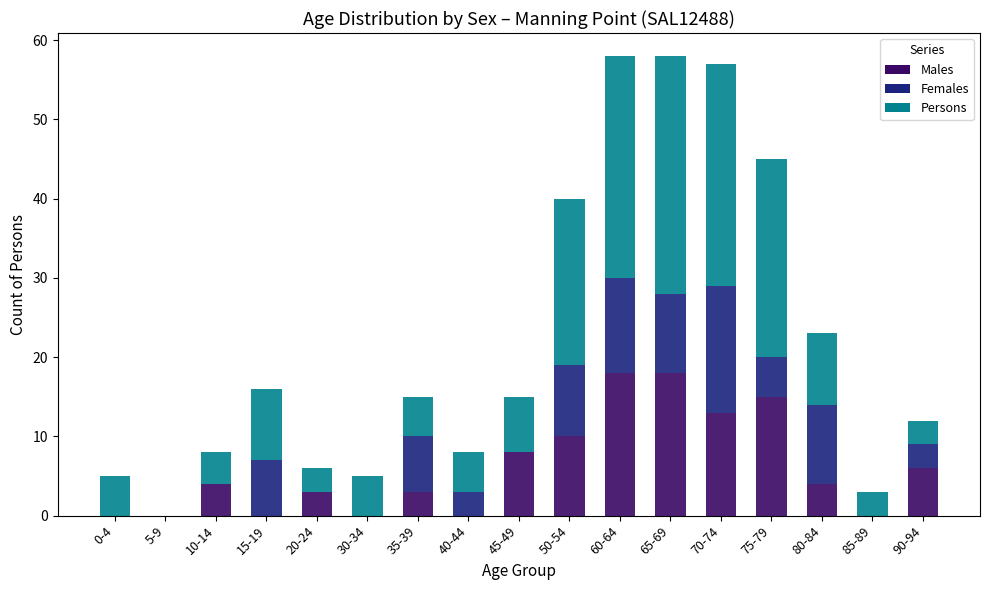

True or false: Males has a value of 18 at 65-69.

True